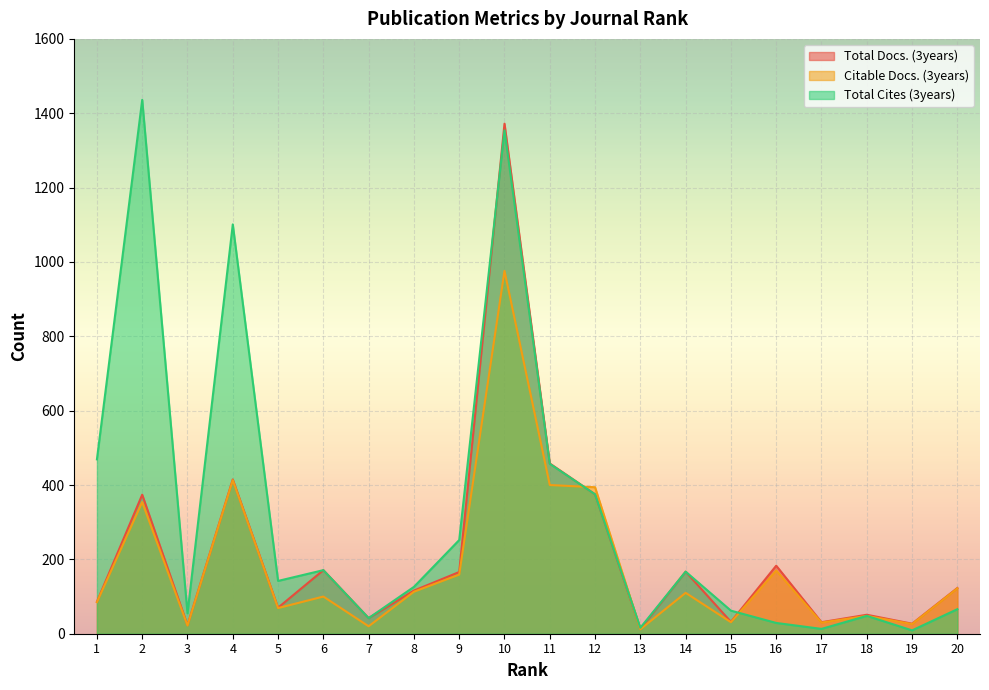

Read the Citable Docs. (3years) value at 15, to the nearest 50.

50